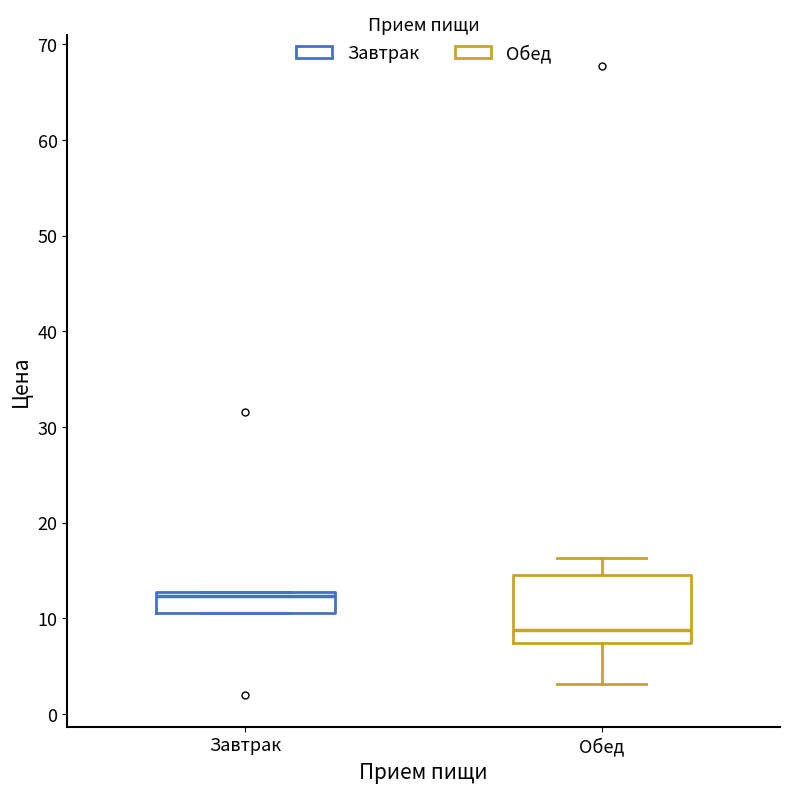

Reading left to right, read every box against the y-axis: the position of its median line, the range the box covers, and the ends of its whiskers. The values are not printed on the chart, so give them approximately, as read against the axis.

Завтрак: median 12, box 11 to 13, whiskers 11 to 13
Обед: median 9, box 7 to 15, whiskers 3 to 16